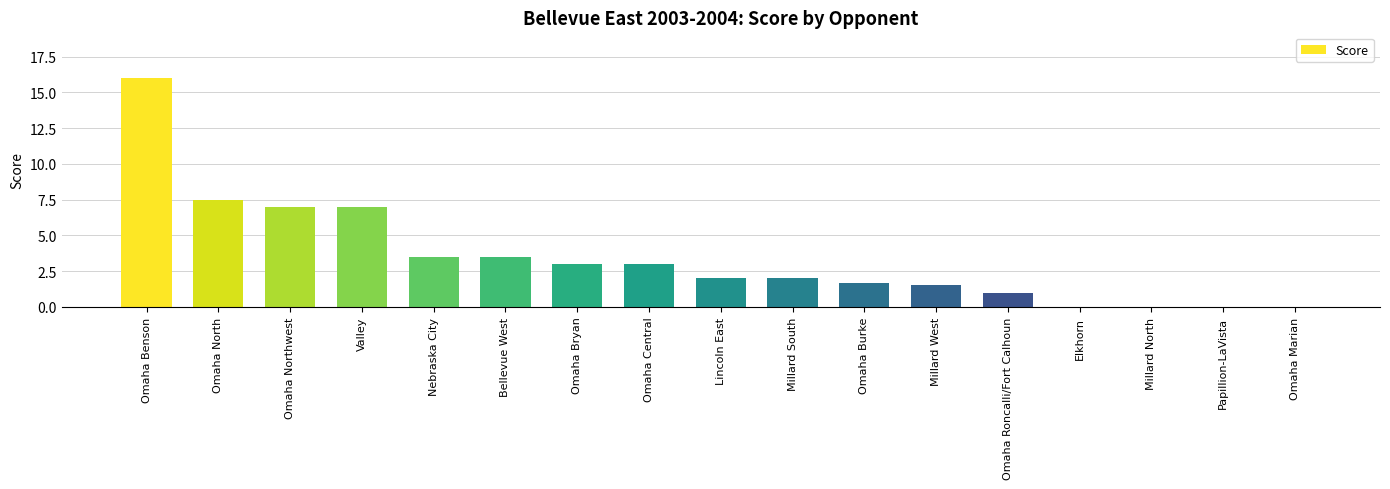

Does the chart contain stacked bars?

No